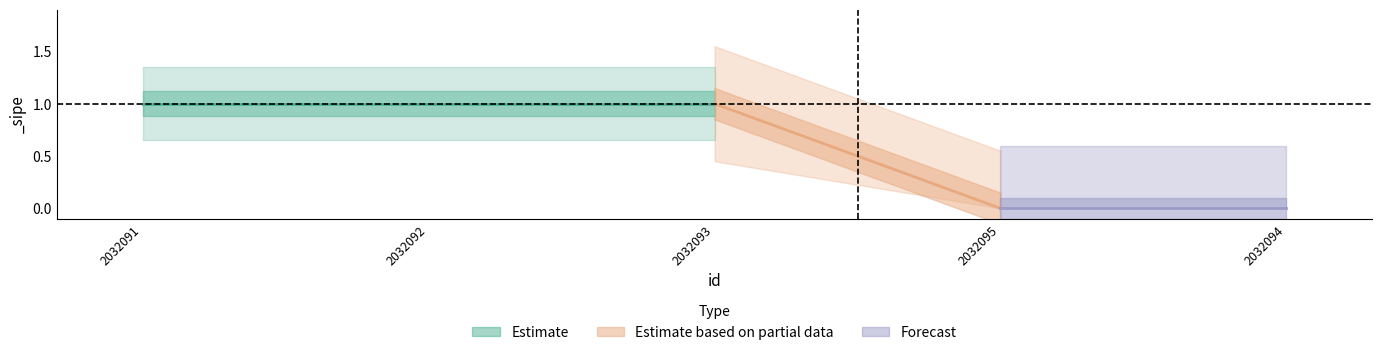

Reading left to right, transcribe all the data shown in this chart.

1	1	1	0	0